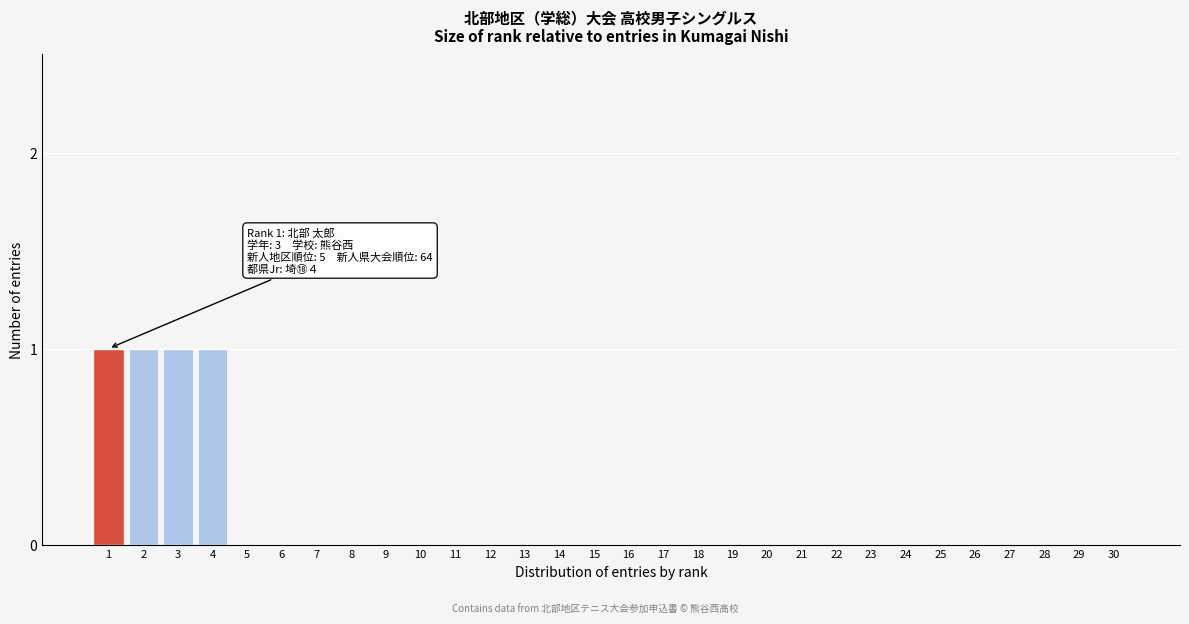

Reading left to right, extract all data points from this chart.

1=1	2=1	3=1	4=1	5=0	6=0	7=0	8=0	9=0	10=0	11=0	12=0	13=0	14=0	15=0	16=0	17=0	18=0	19=0	20=0	21=0	22=0	23=0	24=0	25=0	26=0	27=0	28=0	29=0	30=0